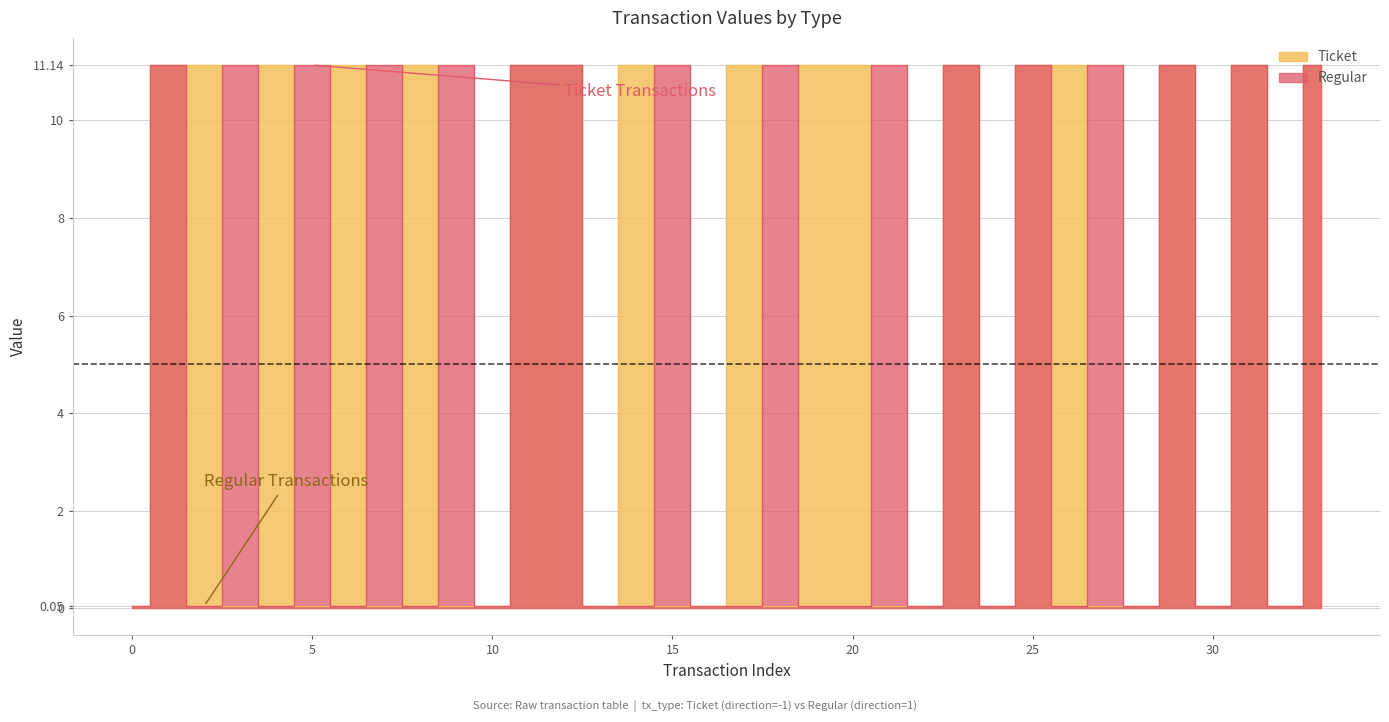

Read the value at 25.

11.1